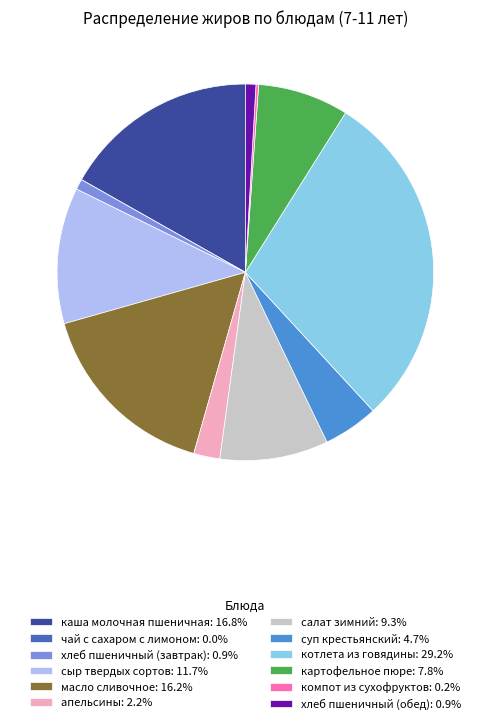

What is the ratio of the value at каша молочная пшеничная: 16.8% to the value at апельсины: 2.2%?

7.5